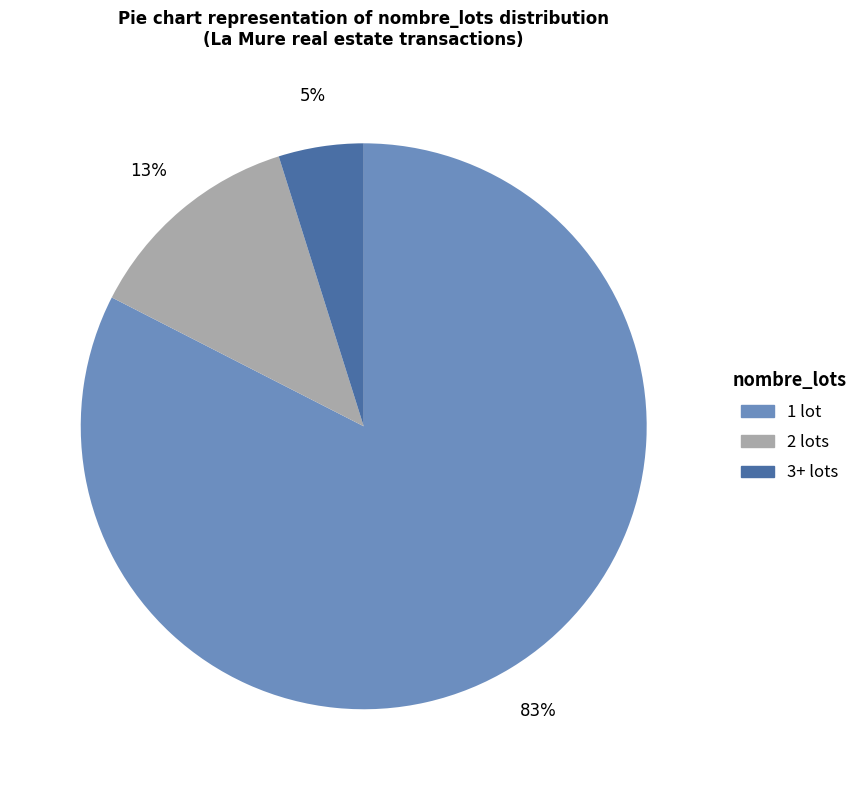

Is the sum of 1 lot and 2 lots greater than half?

Yes